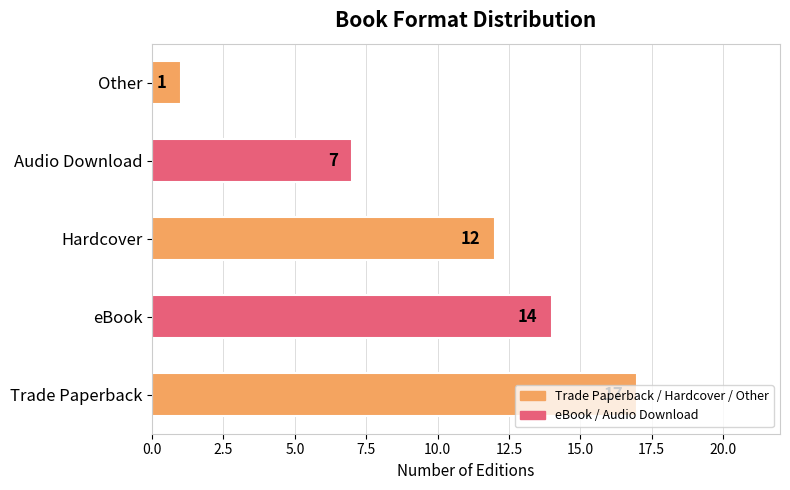

Is it true that the value at Hardcover is 12?

True